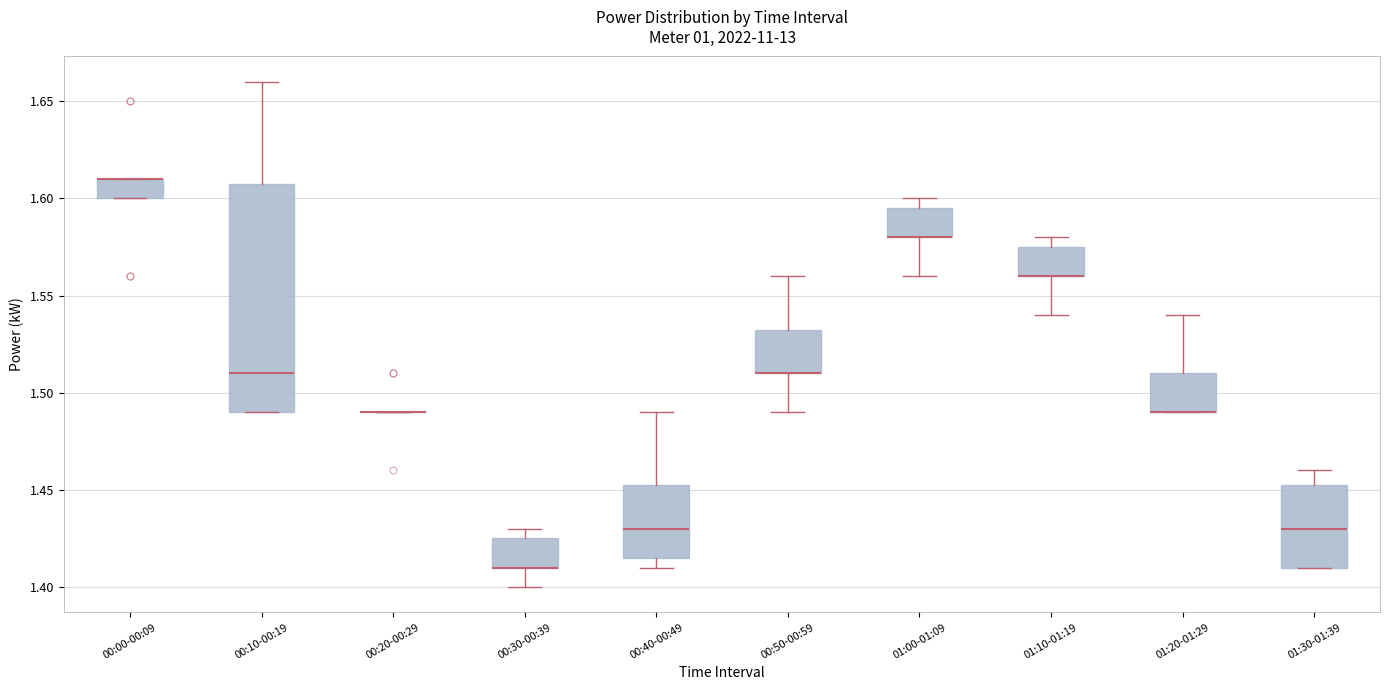

Reading left to right, read every box against the y-axis: the position of its median line, the range the box covers, and the ends of its whiskers. The values are not printed on the chart, so give them approximately, as read against the axis.

00:00-00:09: median 1.610 (drawn on the box's upper edge), box 1.600 to 1.610, whiskers 1.600 to 1.610
00:10-00:19: median 1.510, box 1.490 to 1.610, whiskers 1.490 to 1.660
00:20-00:29: box collapsed to a line at 1.490, whiskers 1.490 to 1.490
00:30-00:39: median 1.410 (drawn on the box's lower edge), box 1.410 to 1.425, whiskers 1.400 to 1.430
00:40-00:49: median 1.430, box 1.415 to 1.455, whiskers 1.410 to 1.490
00:50-00:59: median 1.510 (drawn on the box's lower edge), box 1.510 to 1.535, whiskers 1.490 to 1.560
01:00-01:09: median 1.580 (drawn on the box's lower edge), box 1.580 to 1.595, whiskers 1.560 to 1.600
01:10-01:19: median 1.560 (drawn on the box's lower edge), box 1.560 to 1.575, whiskers 1.540 to 1.580
01:20-01:29: median 1.490 (drawn on the box's lower edge), box 1.490 to 1.510, whiskers 1.490 to 1.540
01:30-01:39: median 1.430, box 1.410 to 1.455, whiskers 1.410 to 1.460